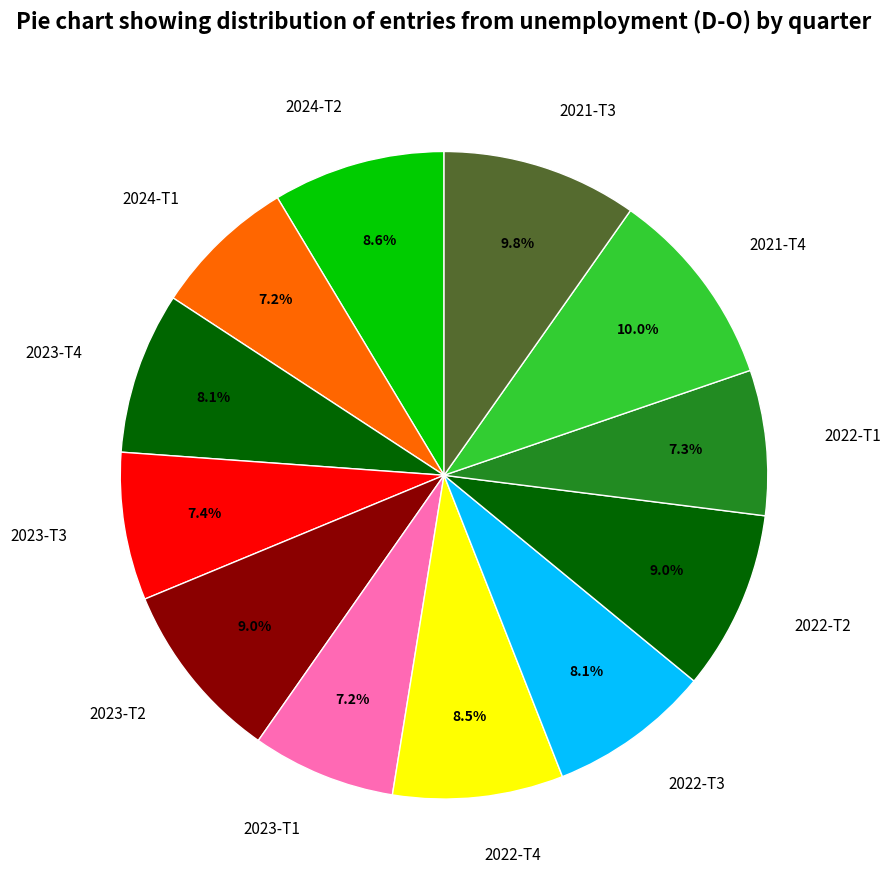

Which has a higher value, 2023-T3 or 2023-T4?

2023-T4